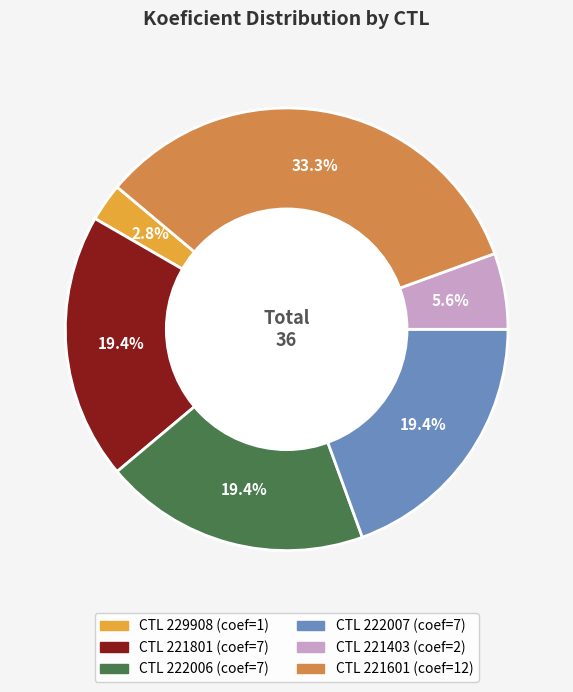

How many slices are in this pie chart?

6